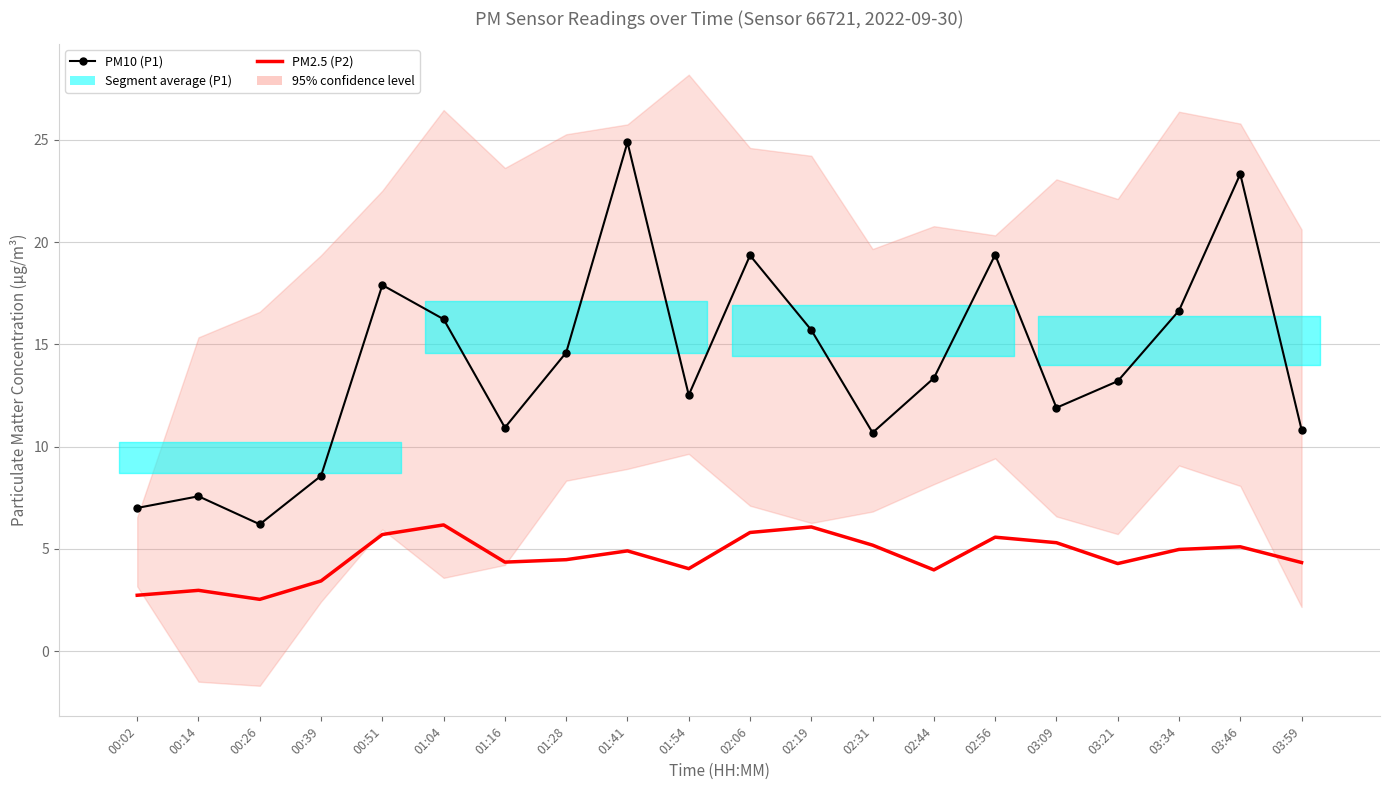

Count the number of categories in the chart.

20